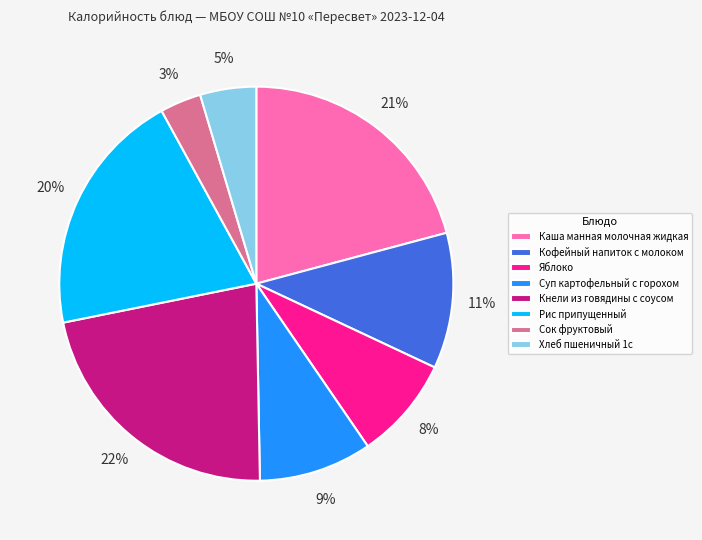

Is the sum of Рис припущенный and Кофейный напиток с молоком greater than half?

No